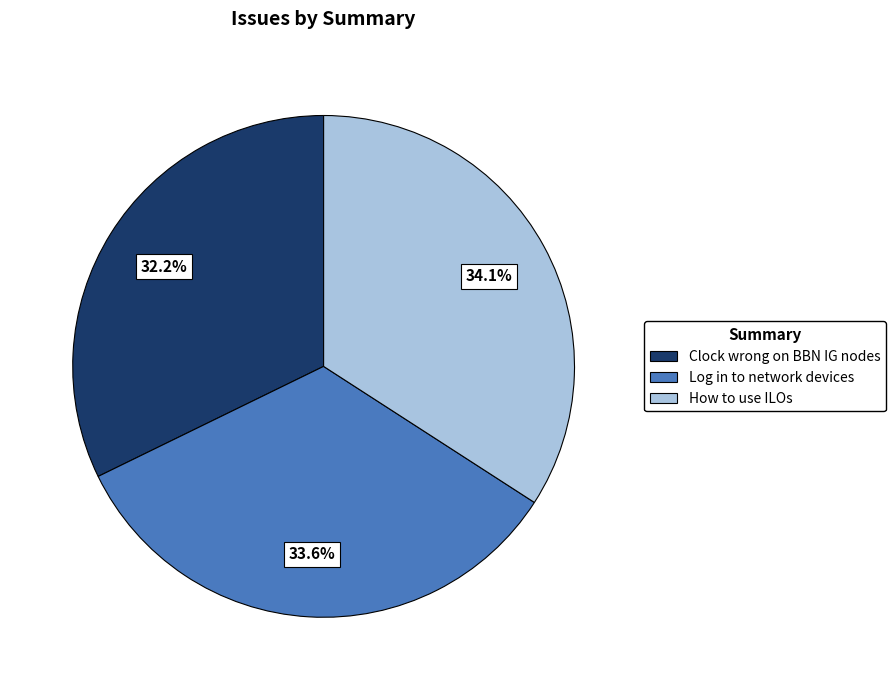

To the nearest percent, what is the average slice percentage?

33%